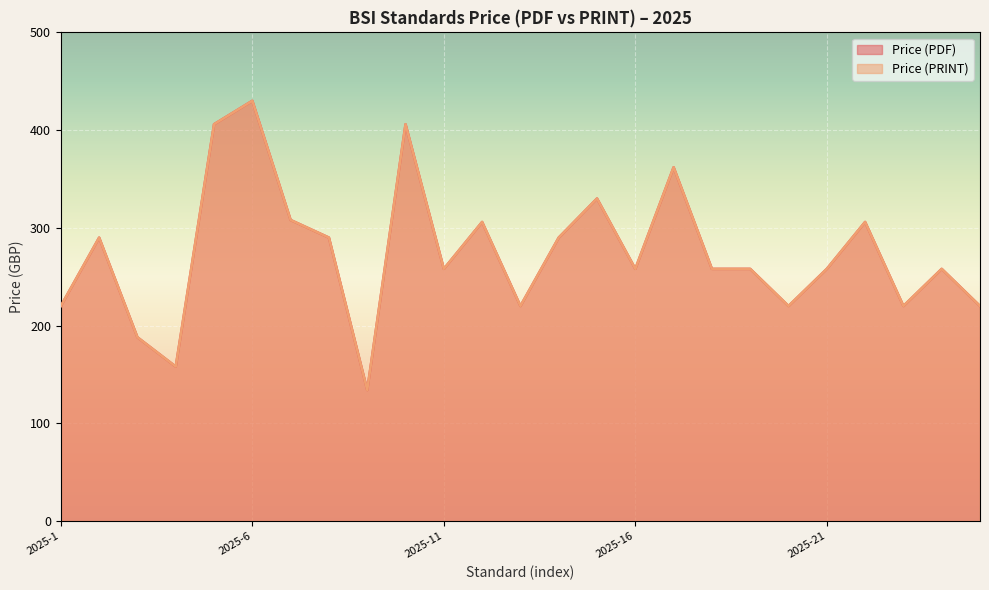

What is the sum of all Price (PRINT) values?

6852